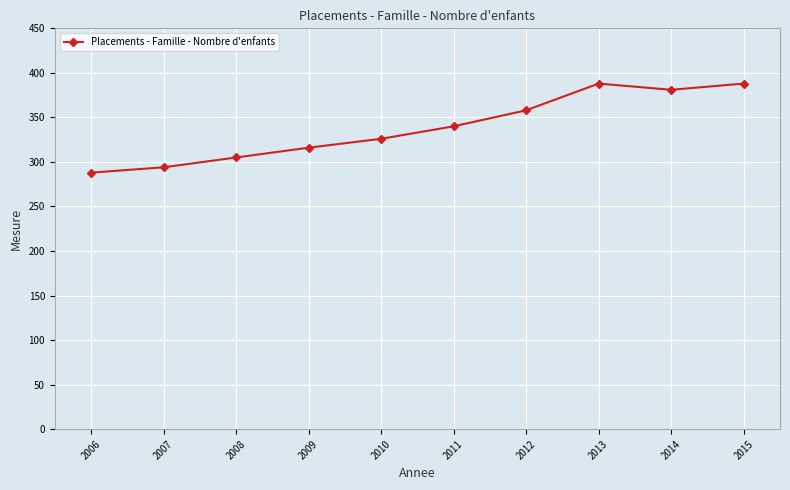

Between 2010 and 2009, which is larger?

2010